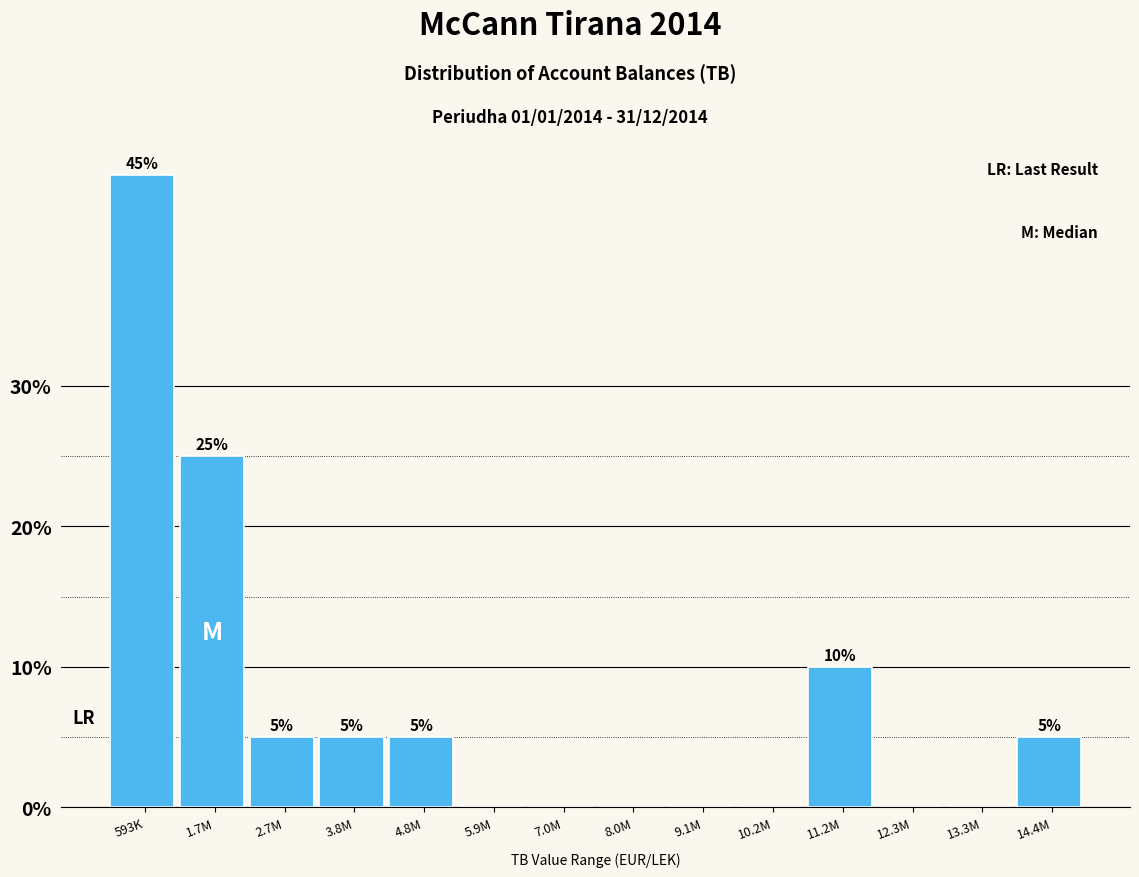

Reading left to right, transcribe all the data shown in this chart.

593K=45	1.7M=25	2.7M=5	3.8M=5	4.8M=5	5.9M=0	7.0M=0	8.0M=0	9.1M=0	10.2M=0	11.2M=10	12.3M=0	13.3M=0	14.4M=5